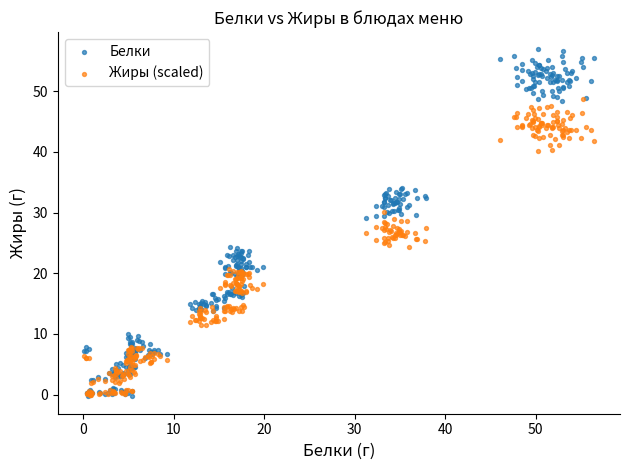

What is the X range (max minus min) for the scatter plot?

56.4